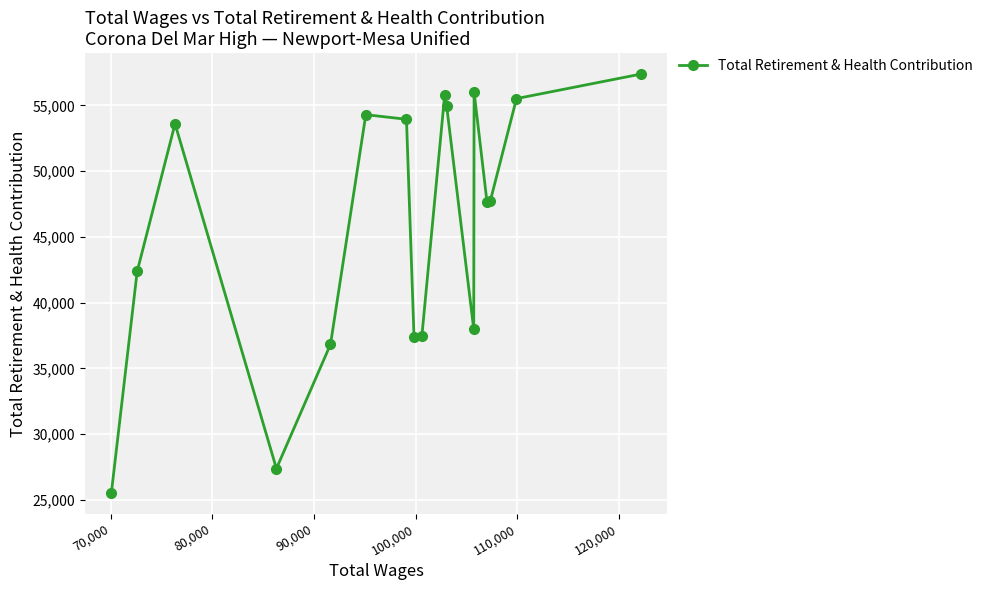

What is the difference between the maximum and minimum values?

31849